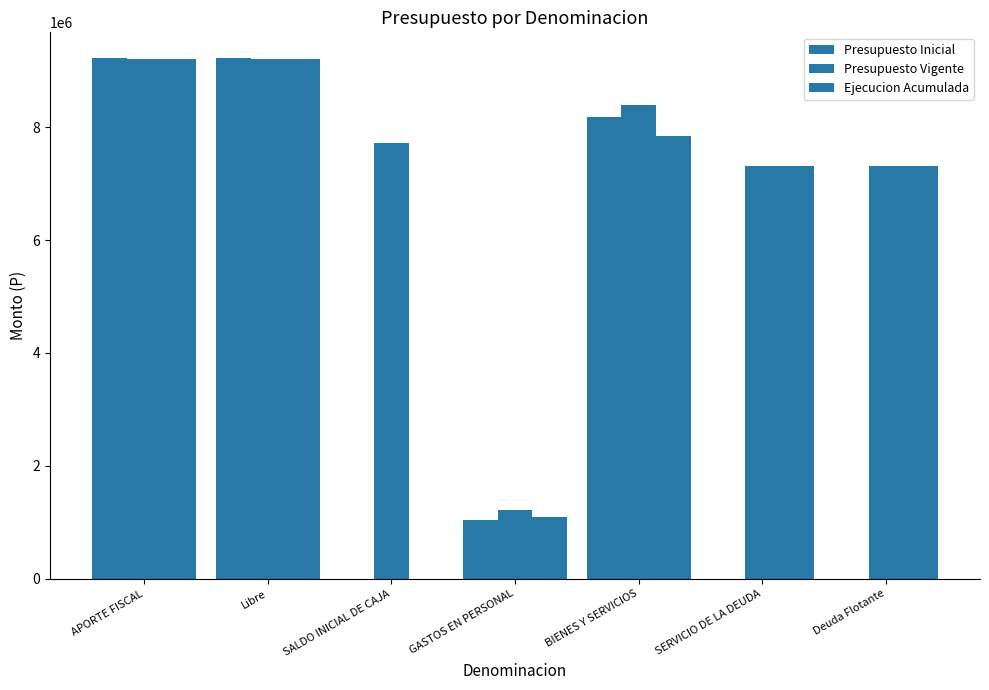

How many series are shown in this chart?

3